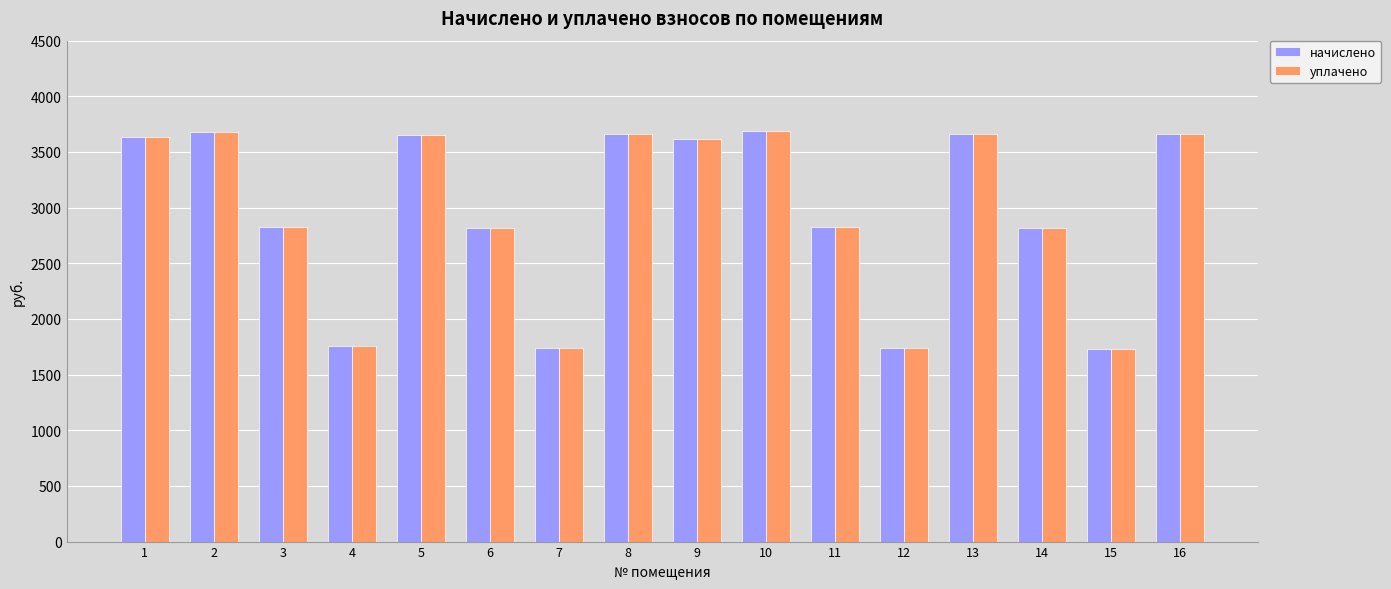

What is the value of the уплачено bar at the 13th from the left?

3665.7